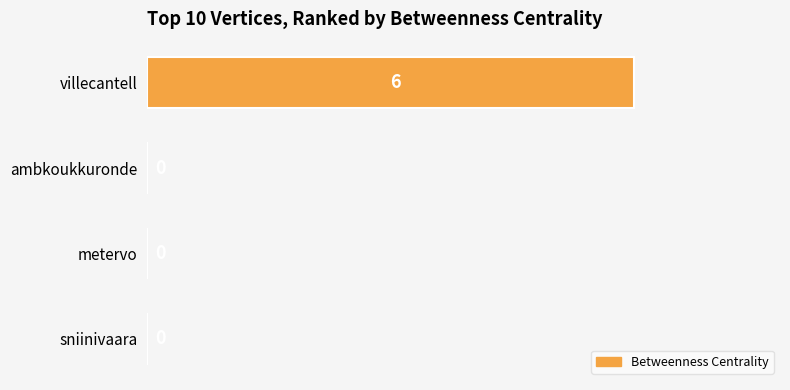

How many values are between 0 and 6?

4